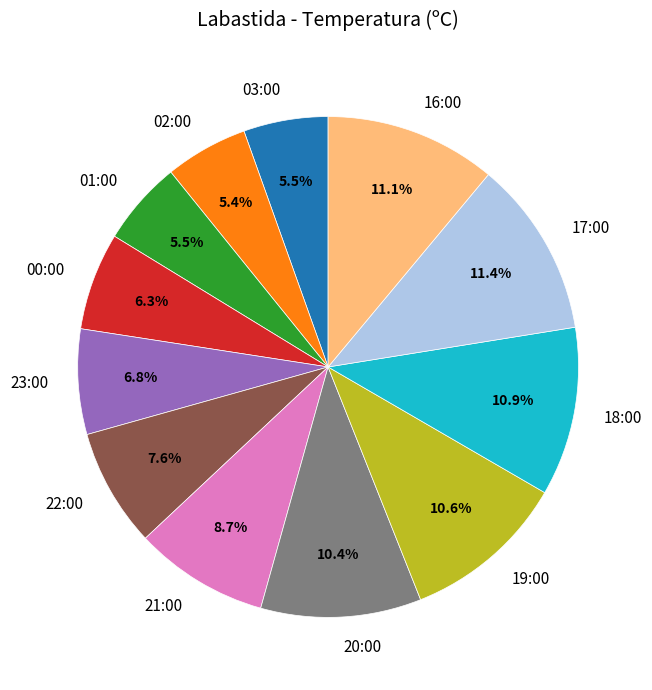

What portion of the pie excludes 17:00?

88.6%